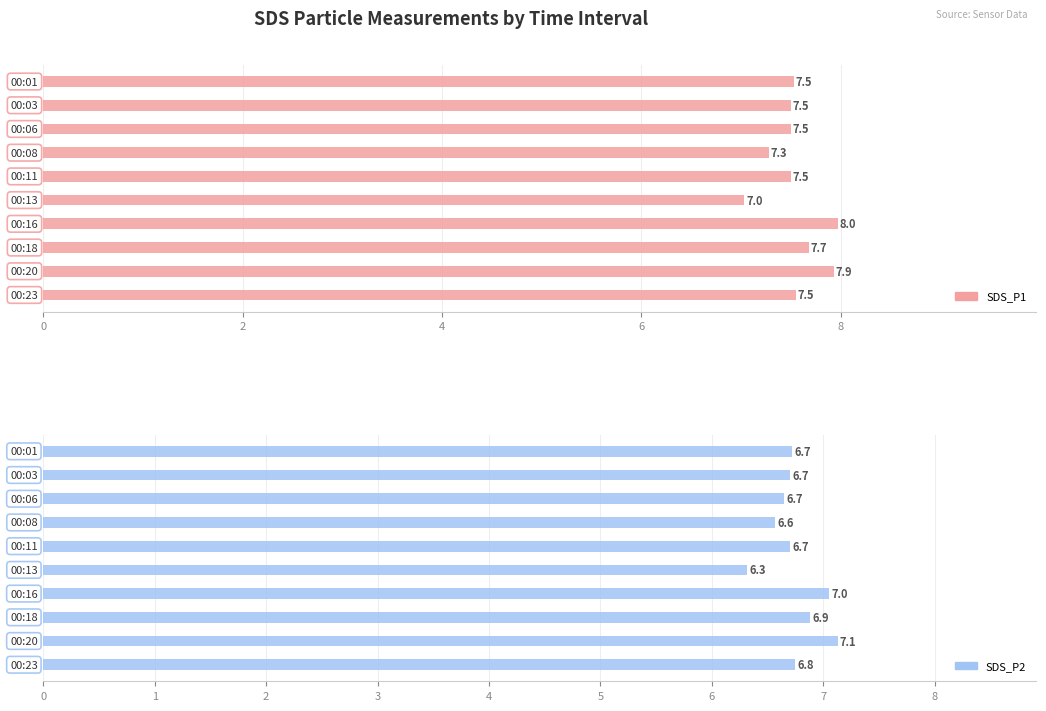

How many bars are there in each group?

2